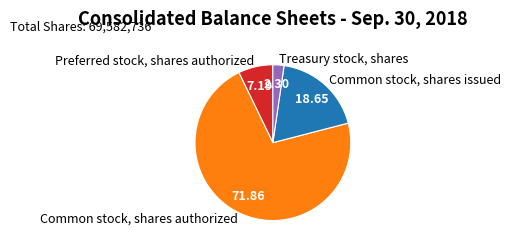

Do Preferred stock, shares authorized and Treasury stock, shares together represent more than half of the pie?

No